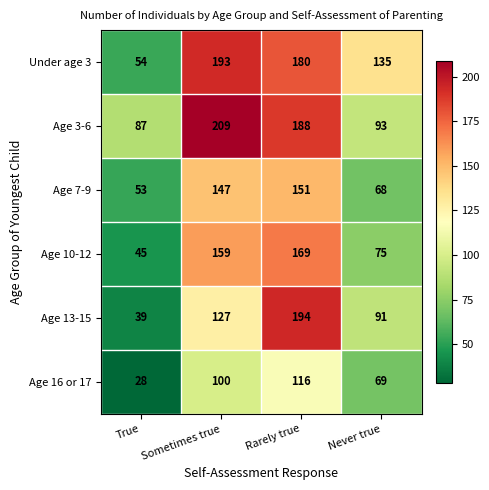

The Age 7-9 series shows 147 at Sometimes true. True or false?

True